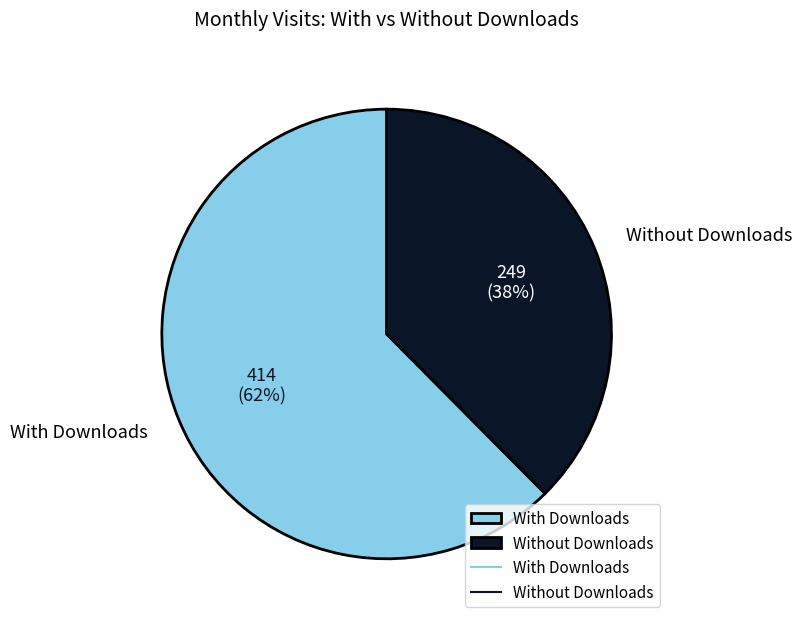

Is there a majority slice in this chart?

Yes